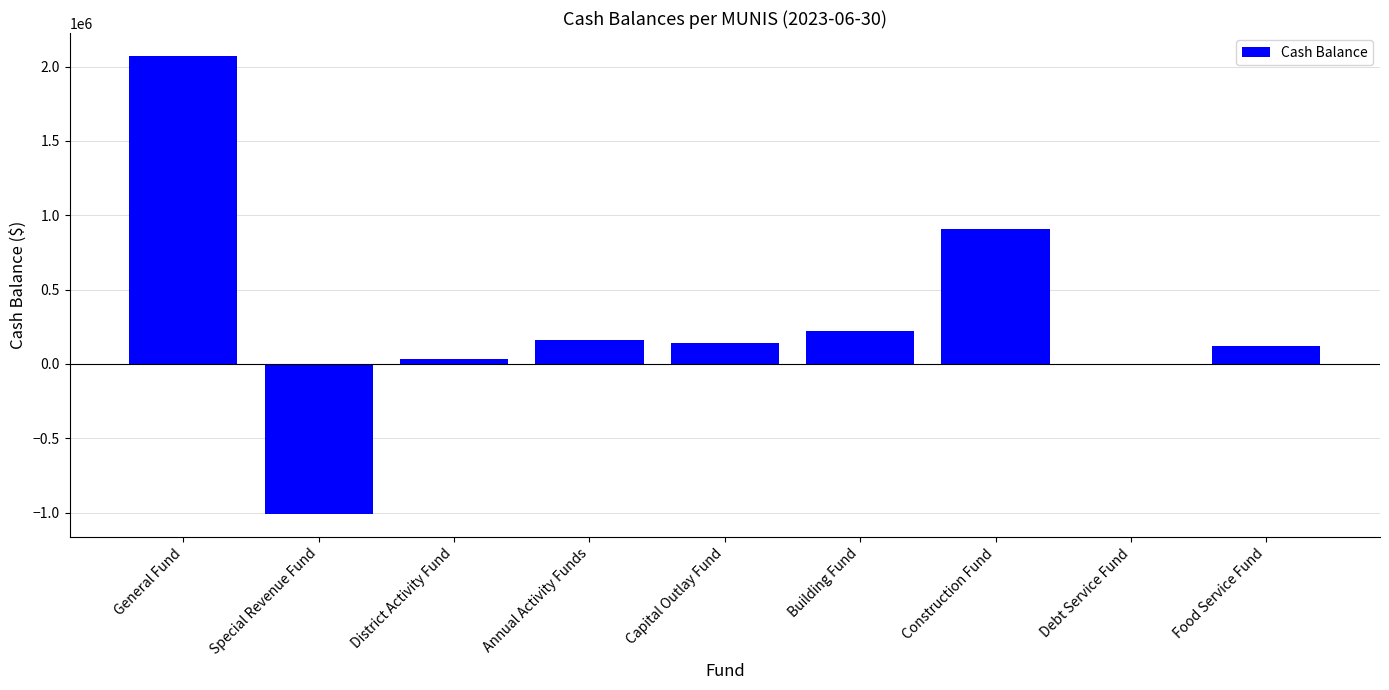

True or false: the data shows -1008688.0 at Special Revenue Fund.

True